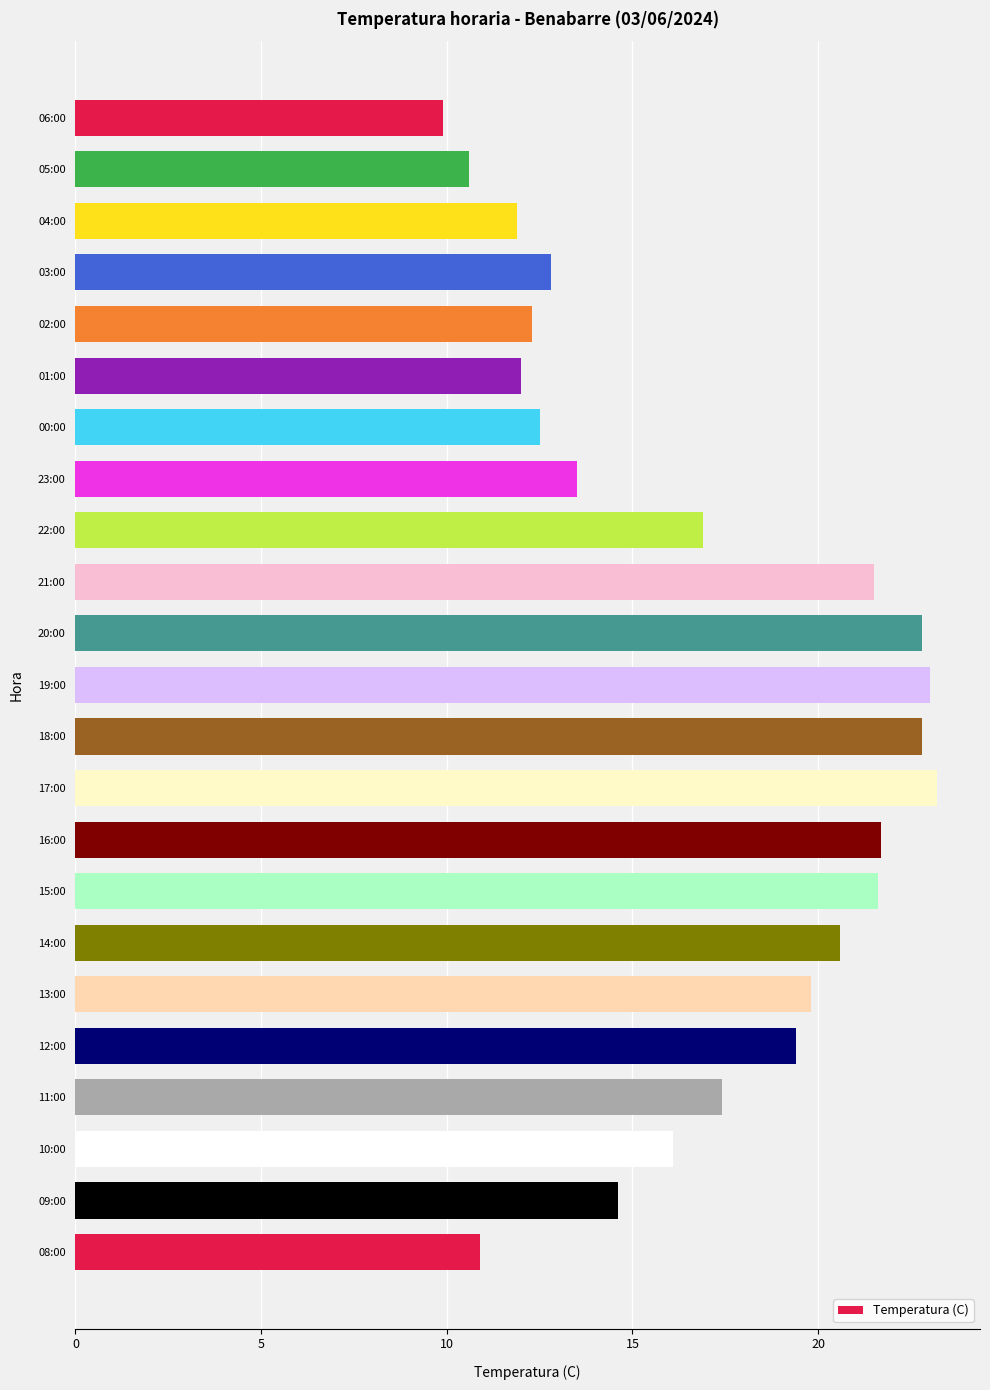

The chart shows a value of 7.5 at 18:00. True or false?

False